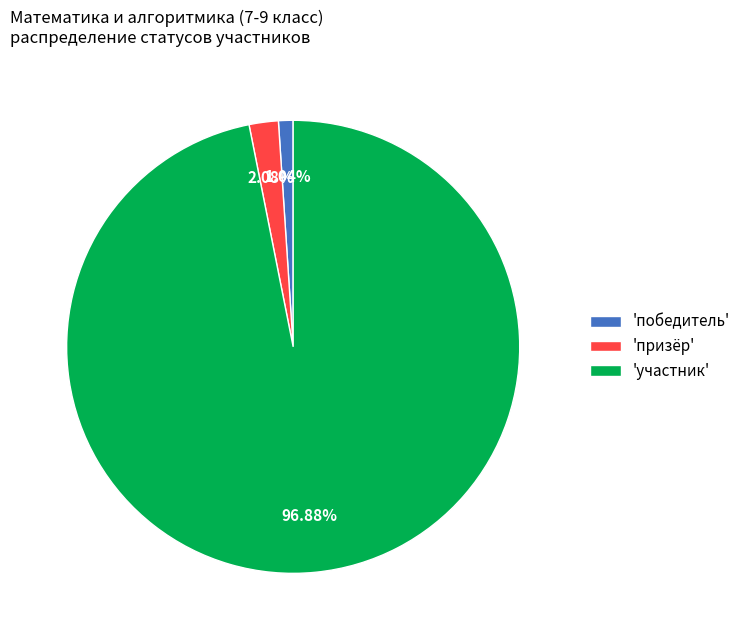

How many segments does this pie chart have?

3